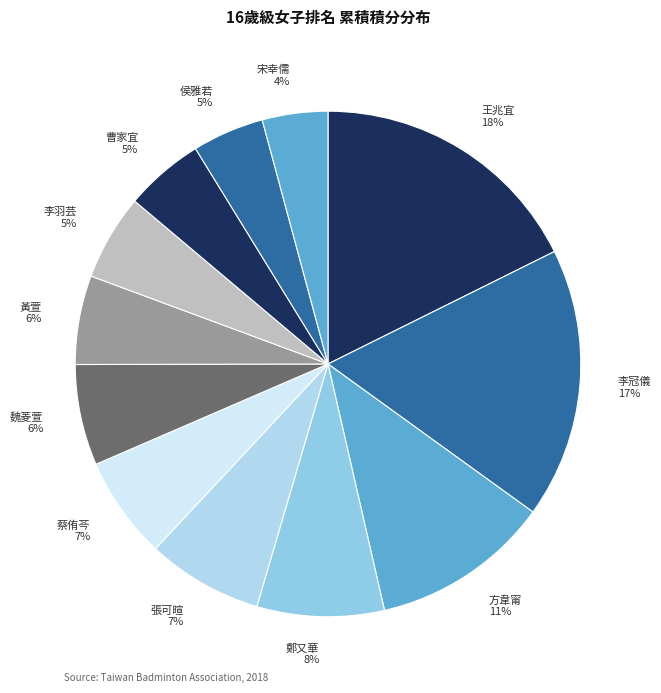

Is it true that 宋幸儒 is 4% of the pie?

True